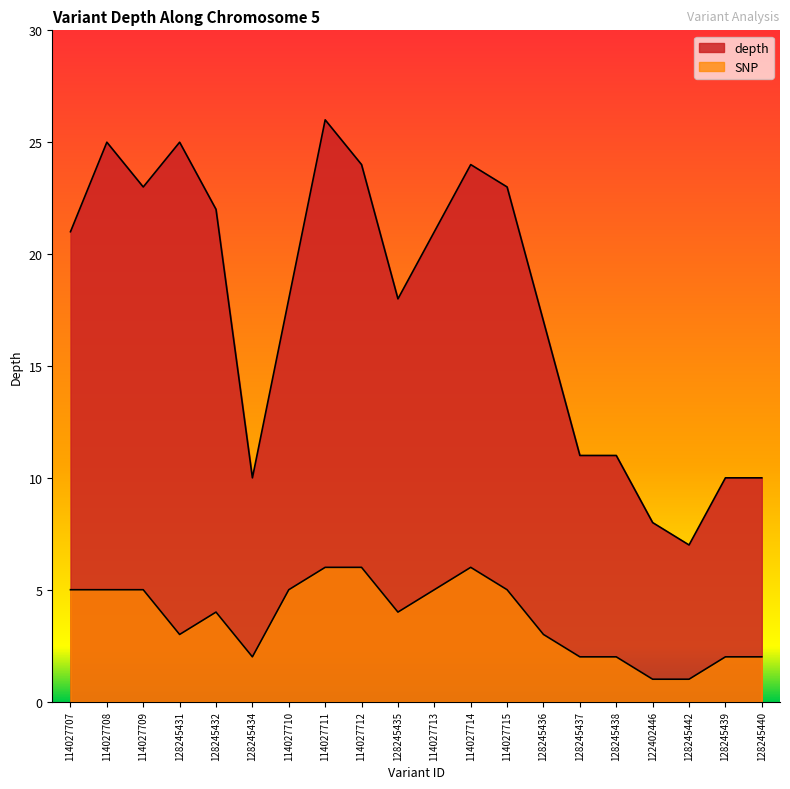

Is the value of SNP at 128245437 greater than the value of depth at 122402446?

No